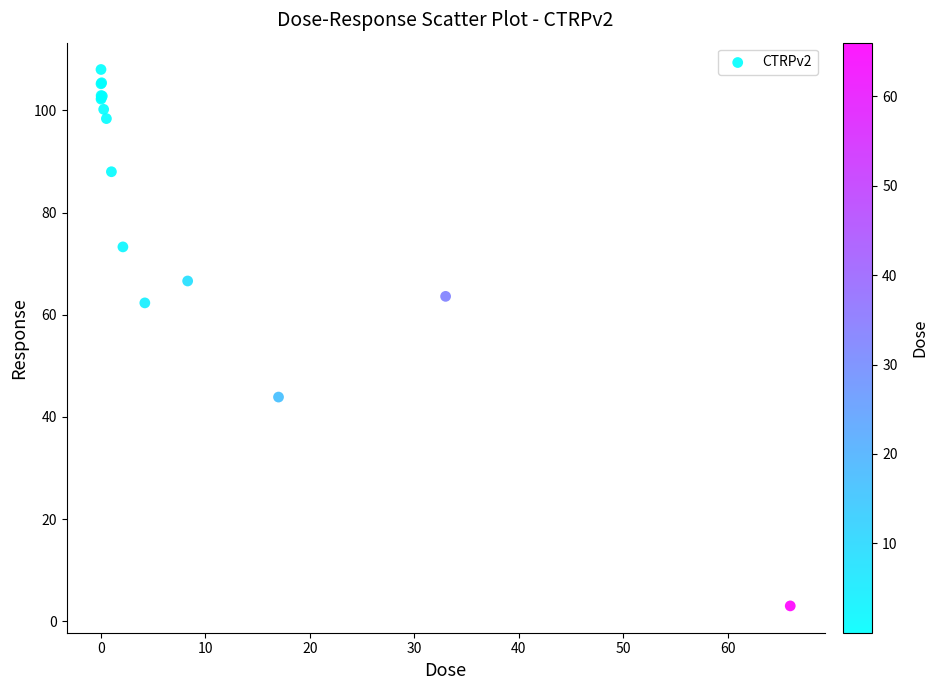

What Y value in the scatter plot is closest to 55?

62.3